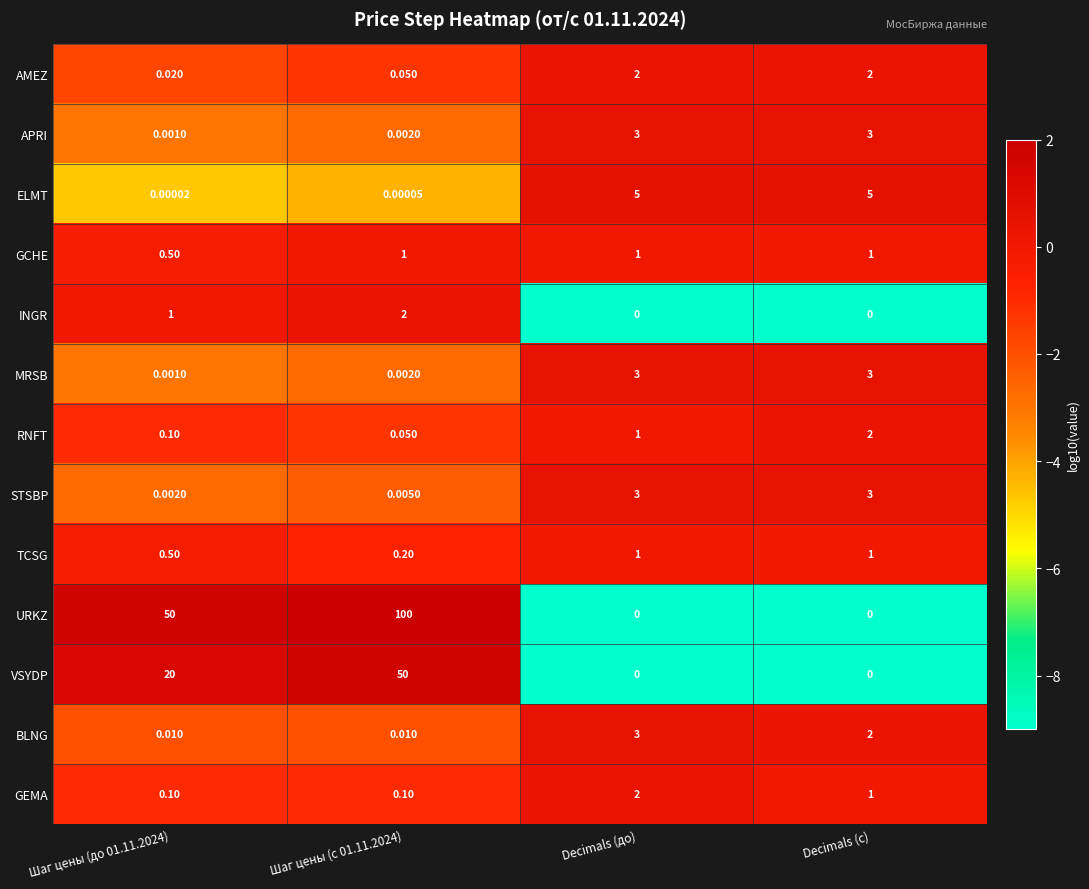

What is the total value across all series at Decimals (с)?

23.0